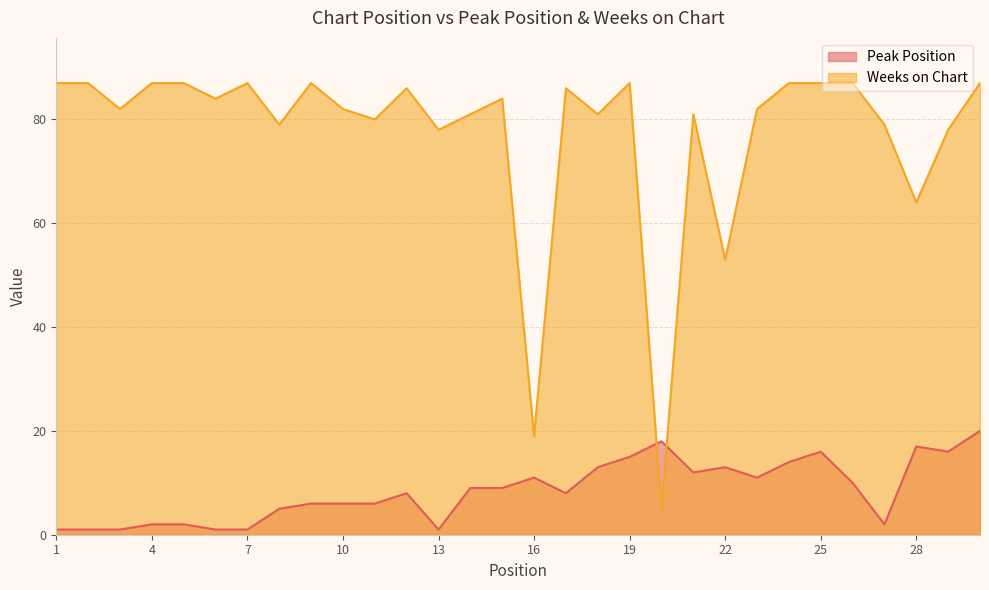

Reading right to left, what are all the values shown in this chart?

Peak Position: 20	16	17	2	10	16	14	11	13	12	18	15	13	8	11	9	9	1	8	6	6	6	5	1	1	2	2	1	1	1
Weeks on Chart: 87	78	64	79	87	87	87	82	53	81	5	87	81	86	19	84	81	78	86	80	82	87	79	87	84	87	87	82	87	87